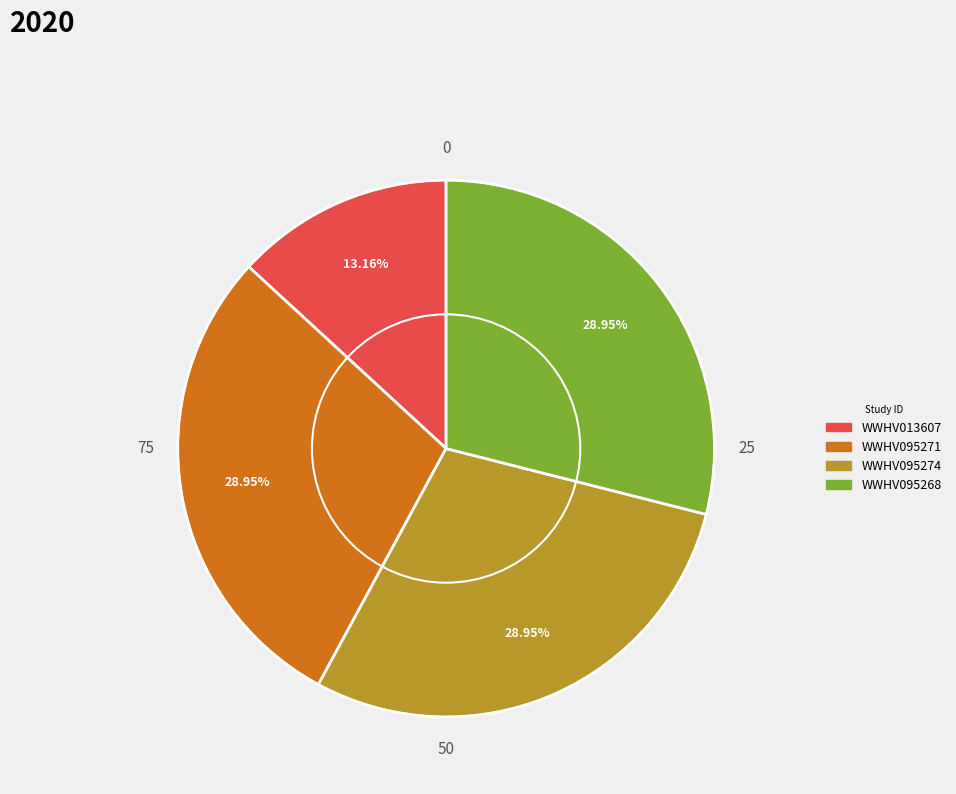

To the nearest percent, what is the difference between the WWHV013607 and WWHV095274 slice percentages?

16%